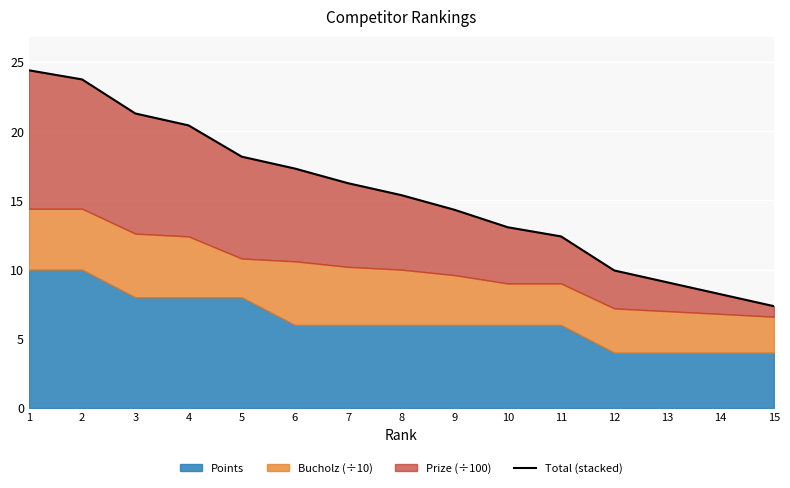

Which category has the highest value across all series?

1